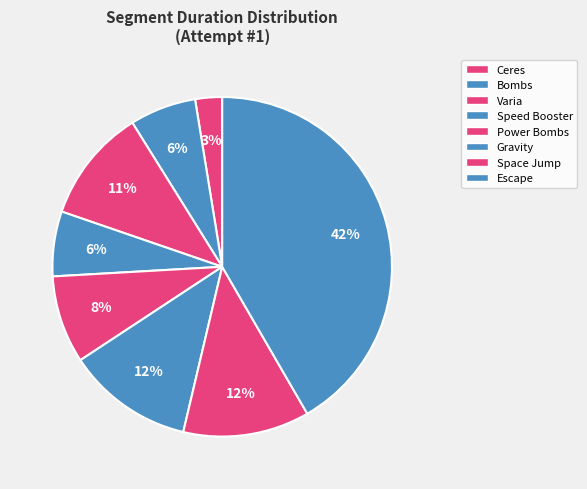

How many slices are in this pie chart?

8